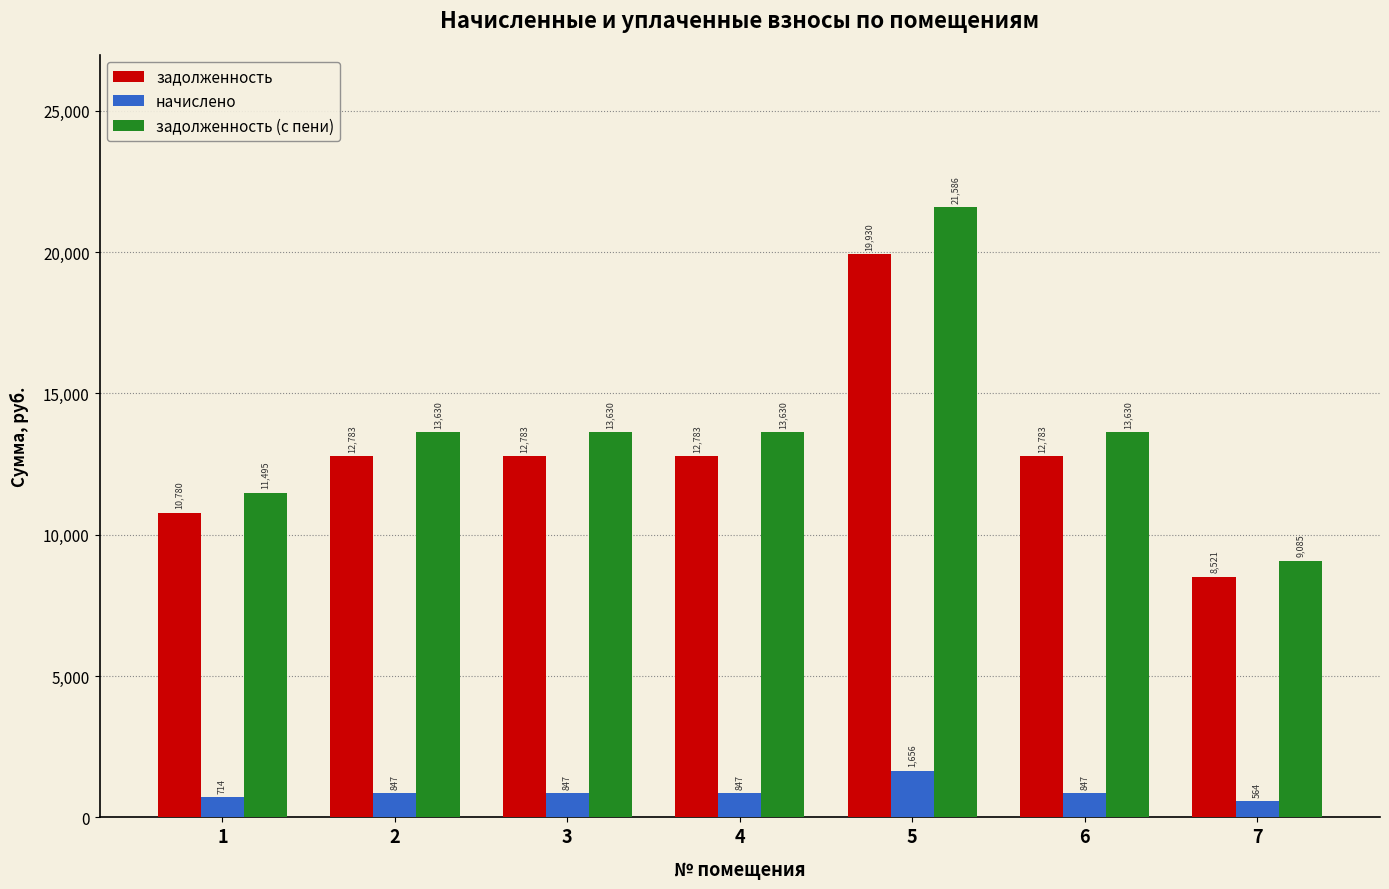

What is the highest value of the начислено series?

1656.1